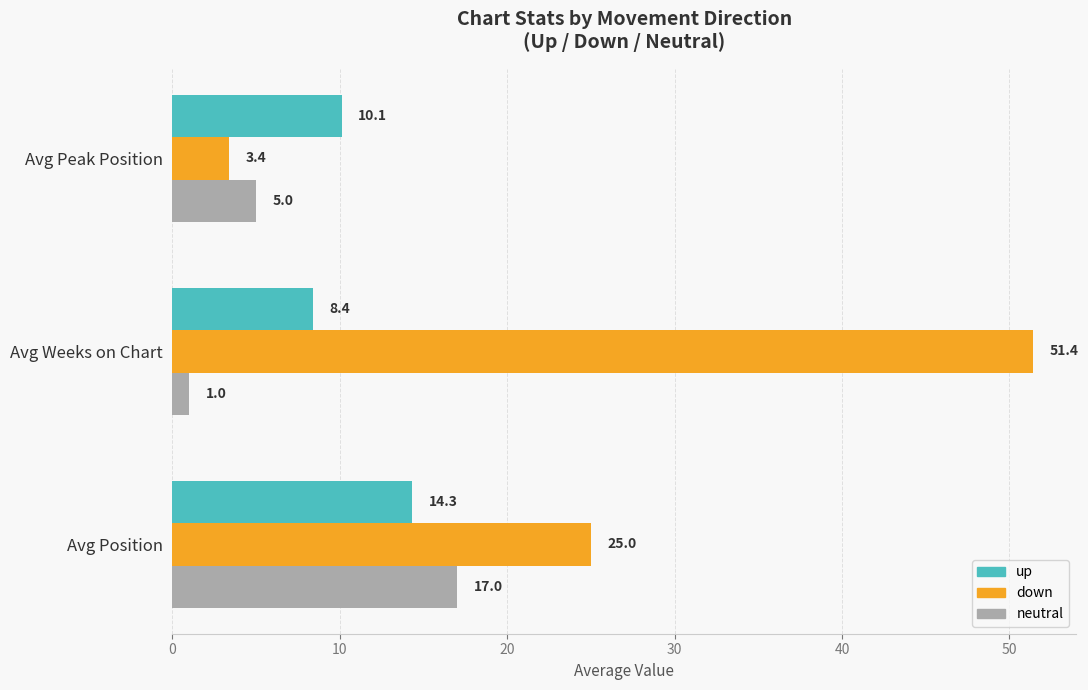

List the labels in order of neutral value, smallest first.

Avg Weeks on Chart, Avg Peak Position, Avg Position